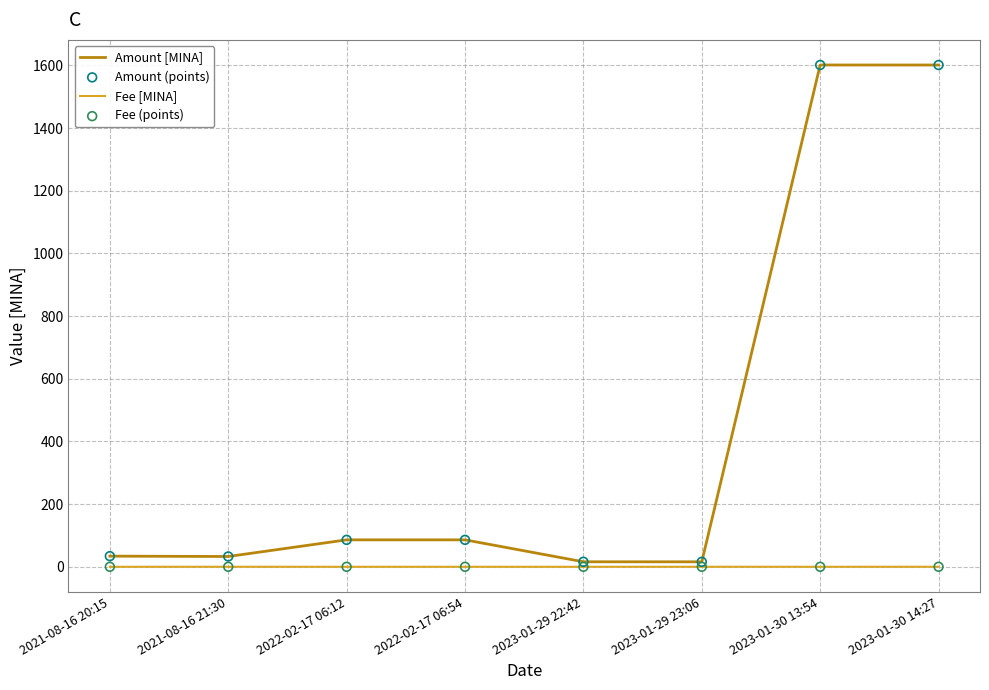

Between 2022-02-17 06:54 and 2023-01-30 14:27, which series saw the biggest shift?

Amount [MINA]